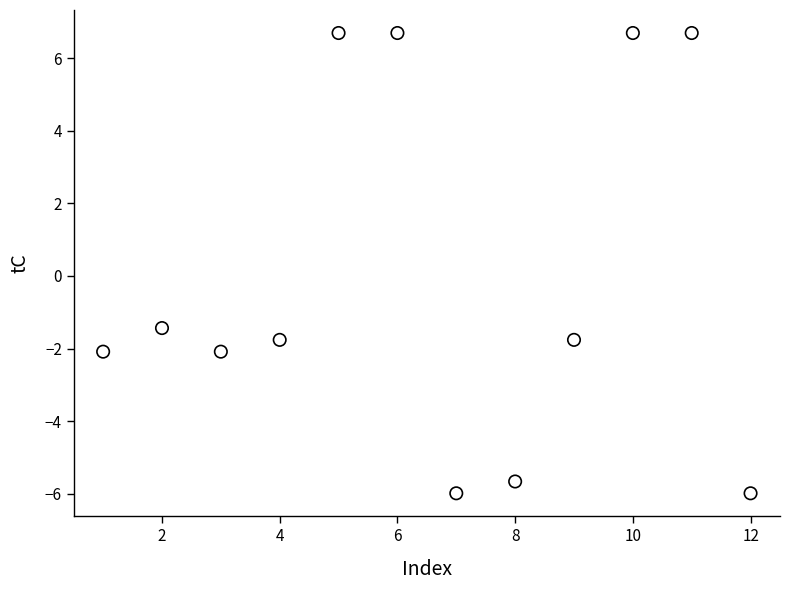

What Y value in the scatter plot is closest to 0?

-1.4